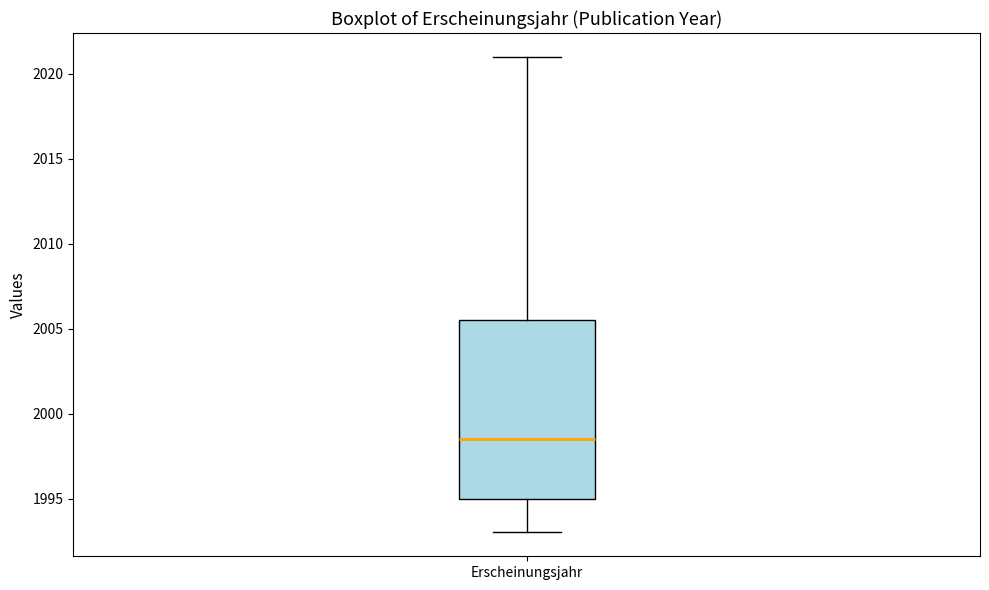

Where is the lower edge of the box for Erscheinungsjahr on the y-axis? The values are not printed on the chart, so give them approximately, as read against the axis.

1995.0